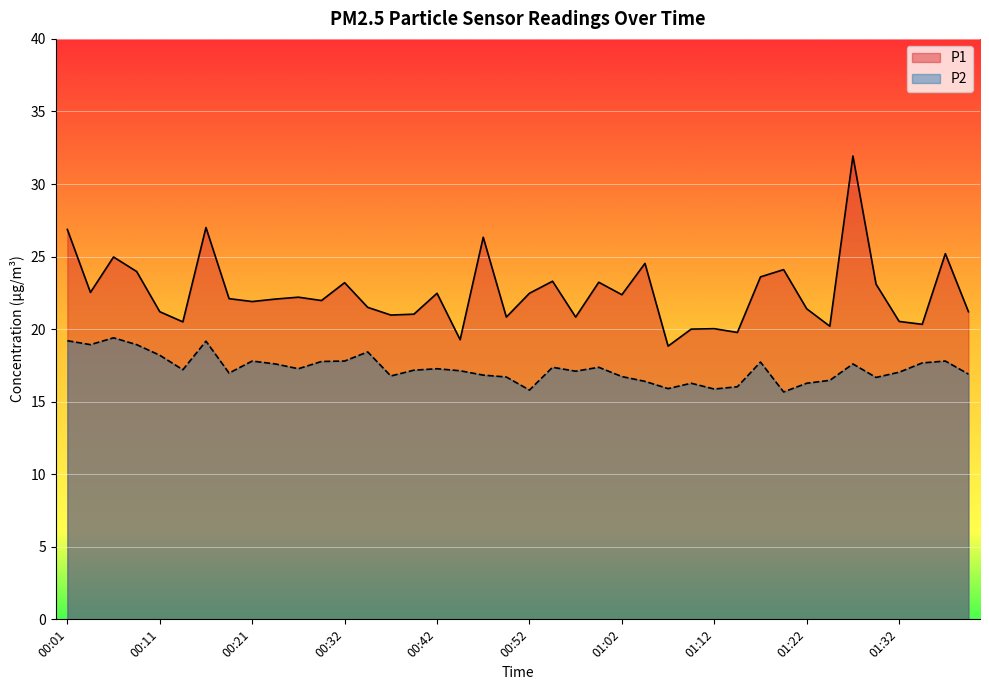

Where is P2 nearest to the value 17?

00:19